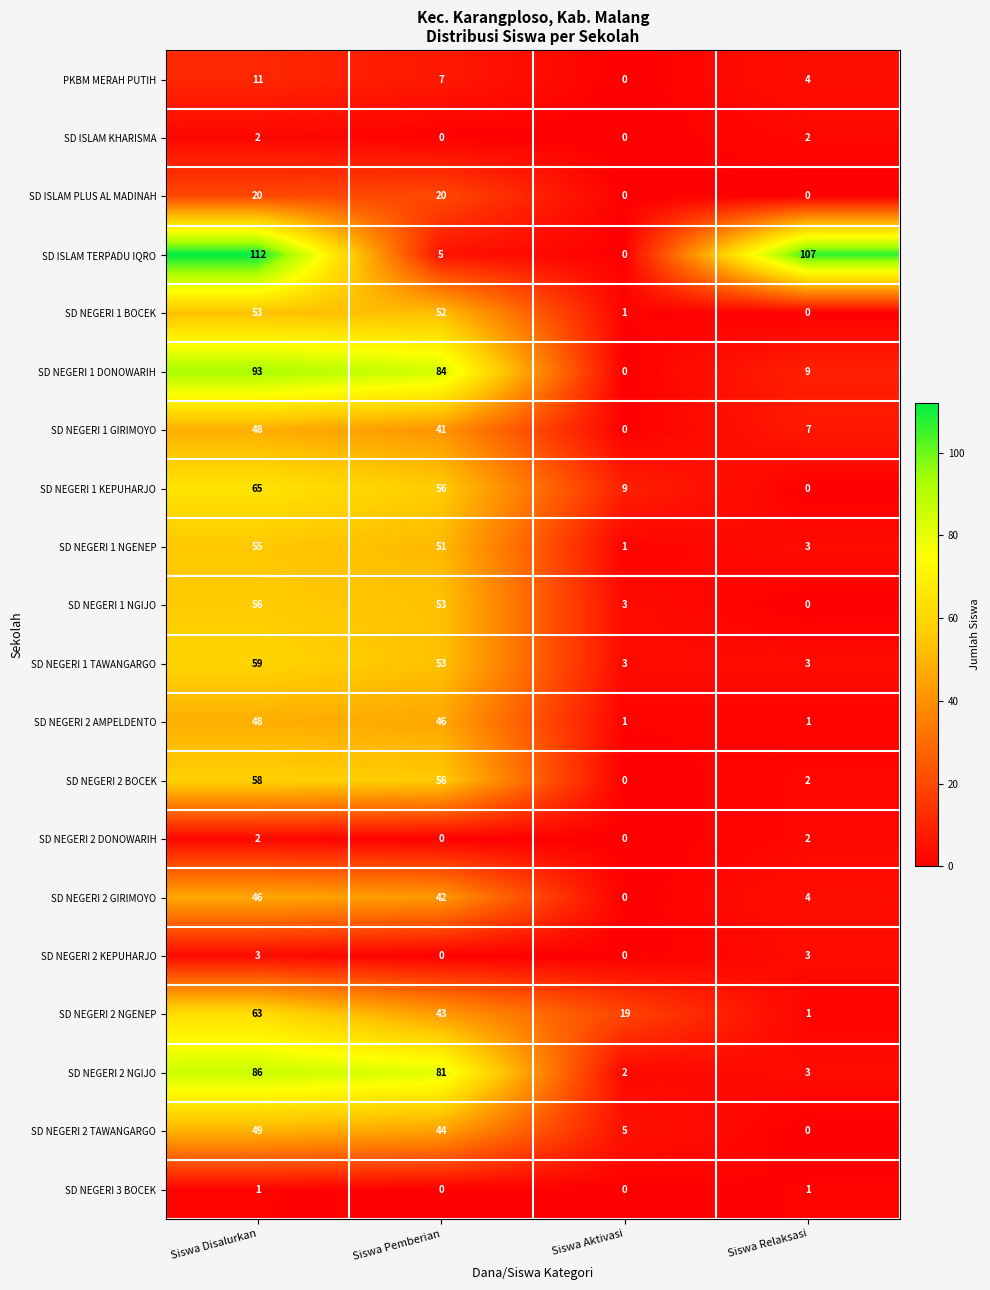

Which series changed the most between Siswa Pemberian and Siswa Relaksasi?

SD ISLAM TERPADU IQRO